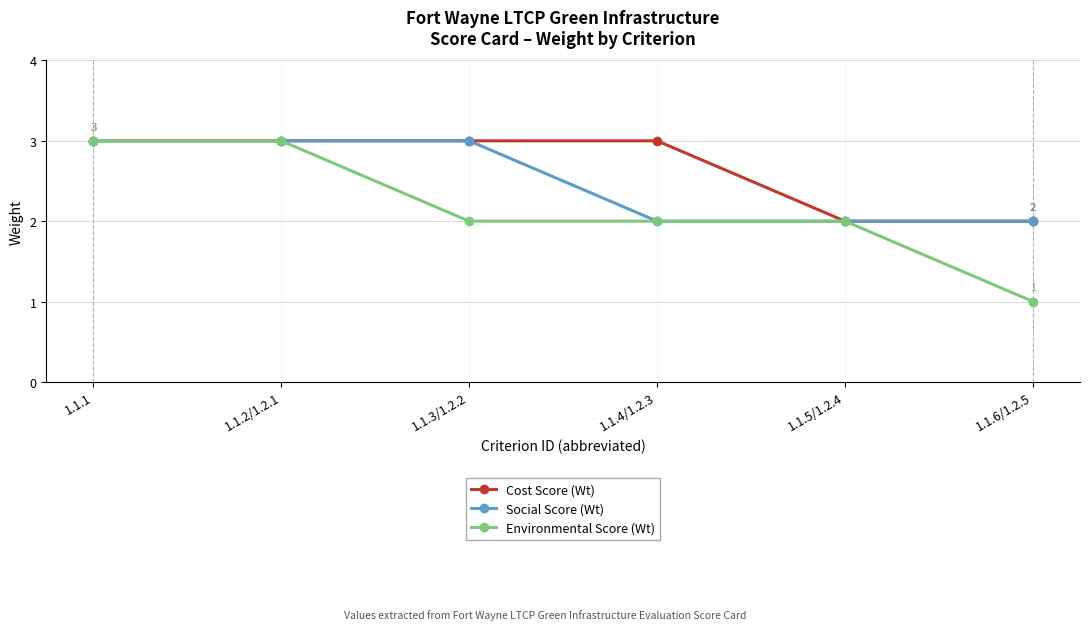

What is the label of the 5th point from the left?

1.1.5/1.2.4